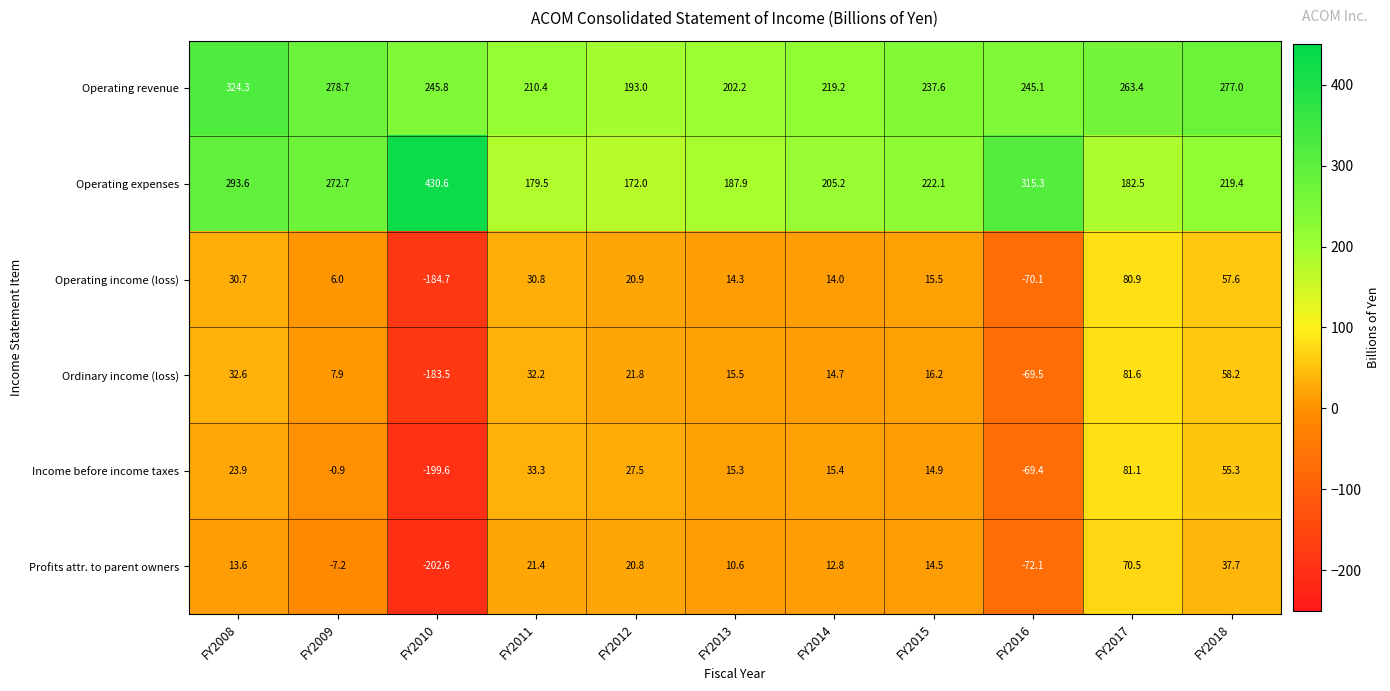

At which label is Operating expenses closest to 301?

FY2008